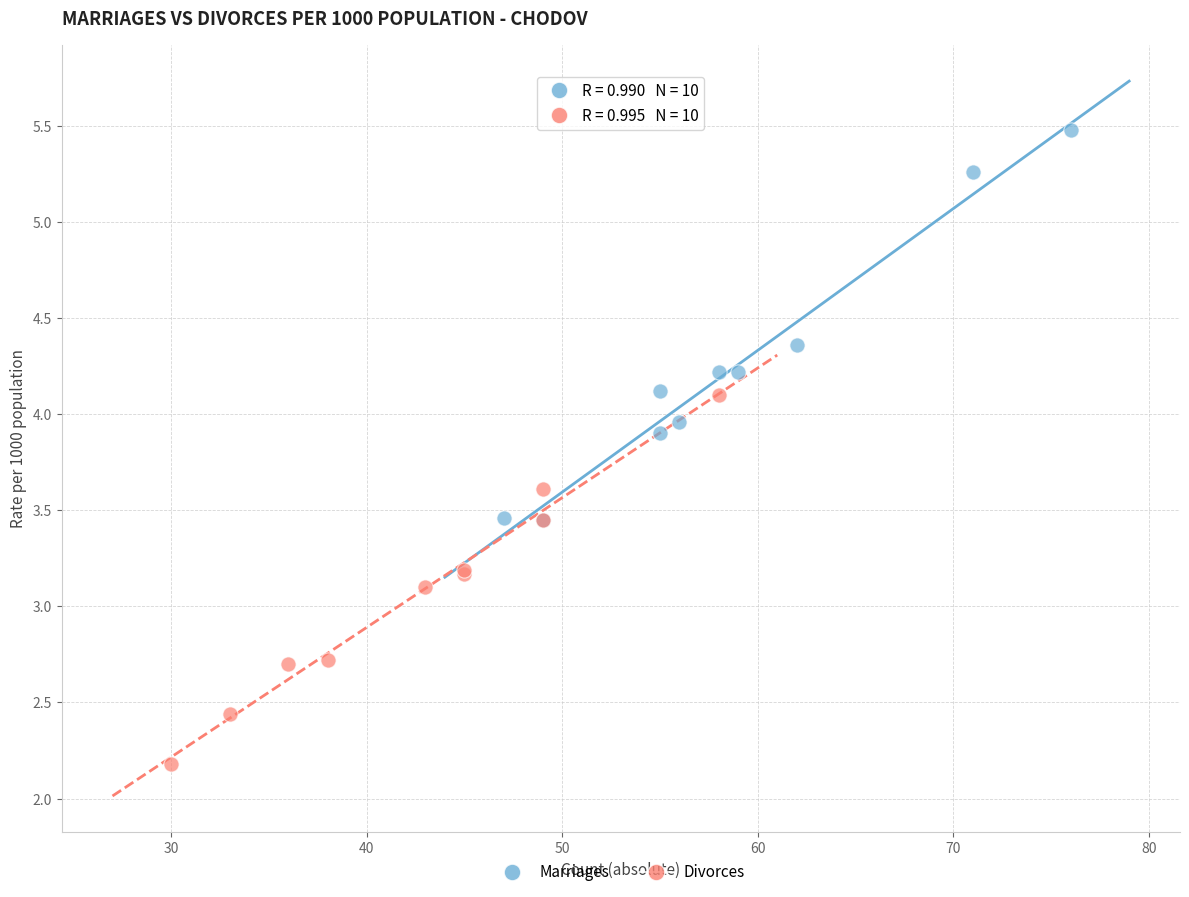

What are all the series names shown in the legend?

Marriages, Divorces